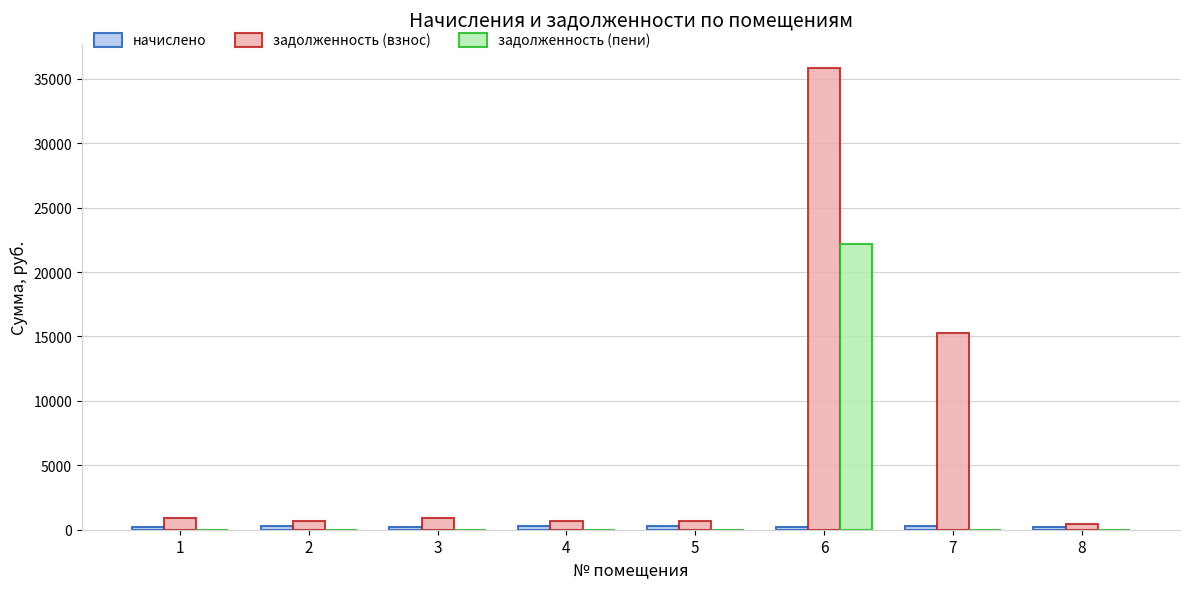

What is the sum of all задолженность (пени) values?

22189.7